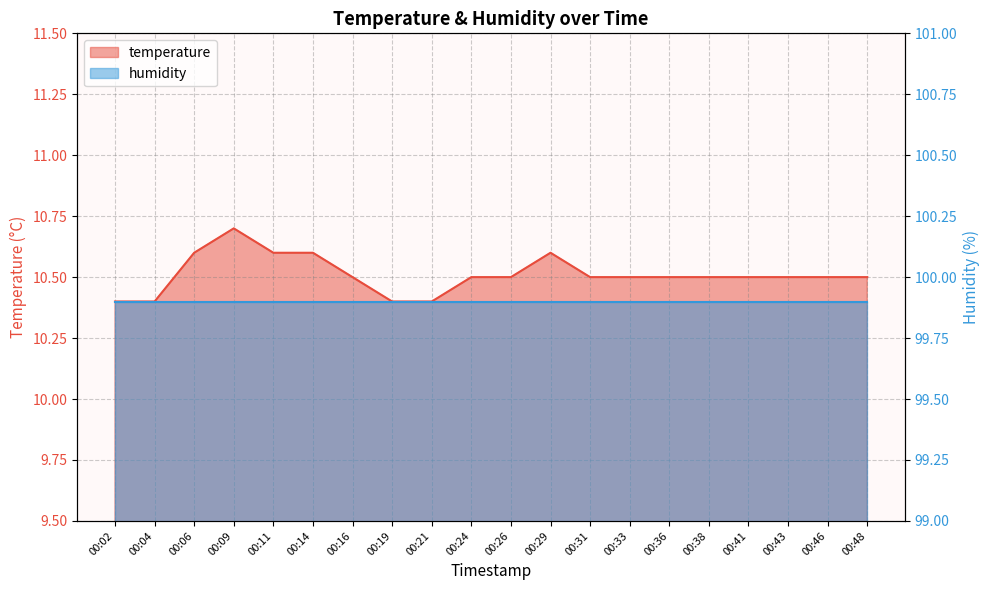

How many interior local peaks (higher than both neighbors) does the data have?

2